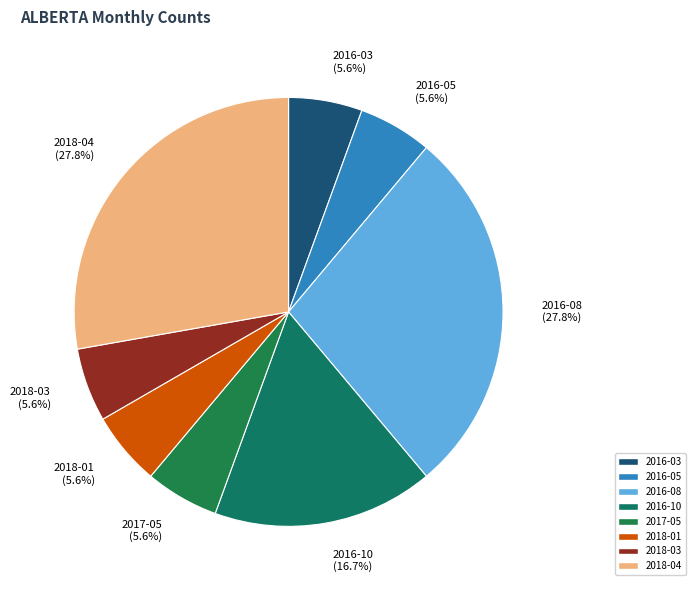

What percentage is the 2016-05 slice, to the nearest percent?

6%